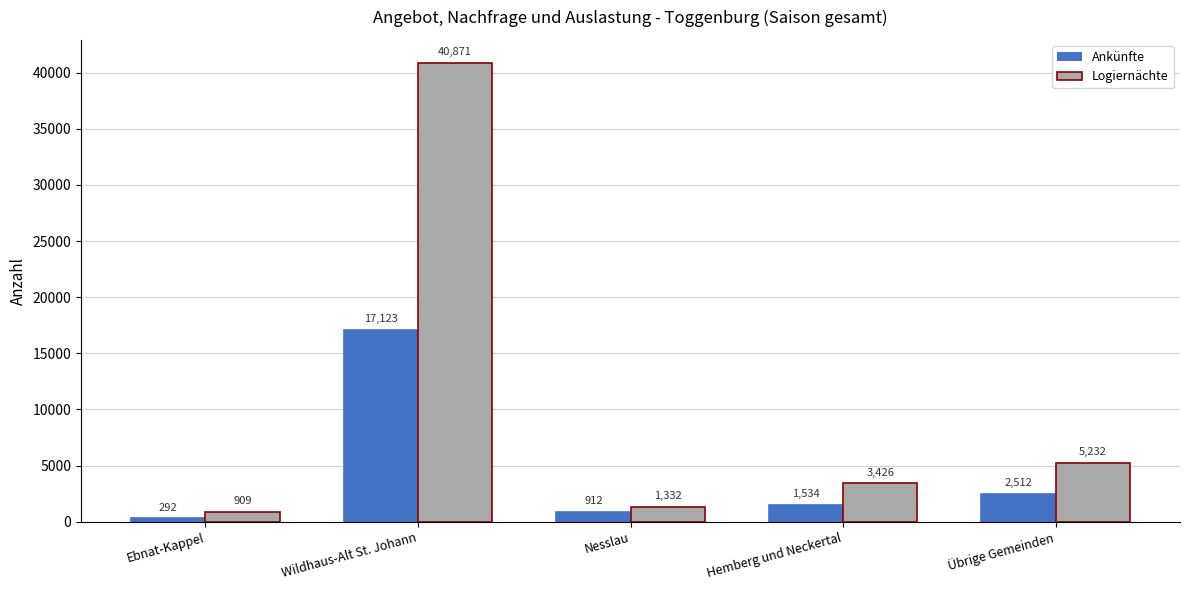

How many distinct data groups are displayed?

2